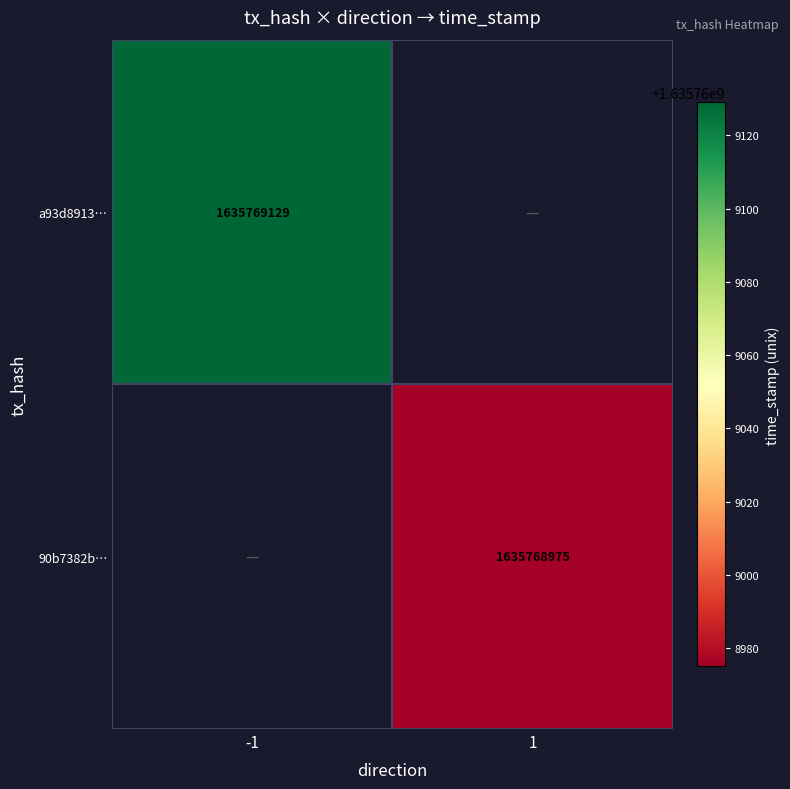

What is the difference between the a93d8913801634efb6d1a641ffa5a48a3588c67 values at direction and time_stamp?

1635769130